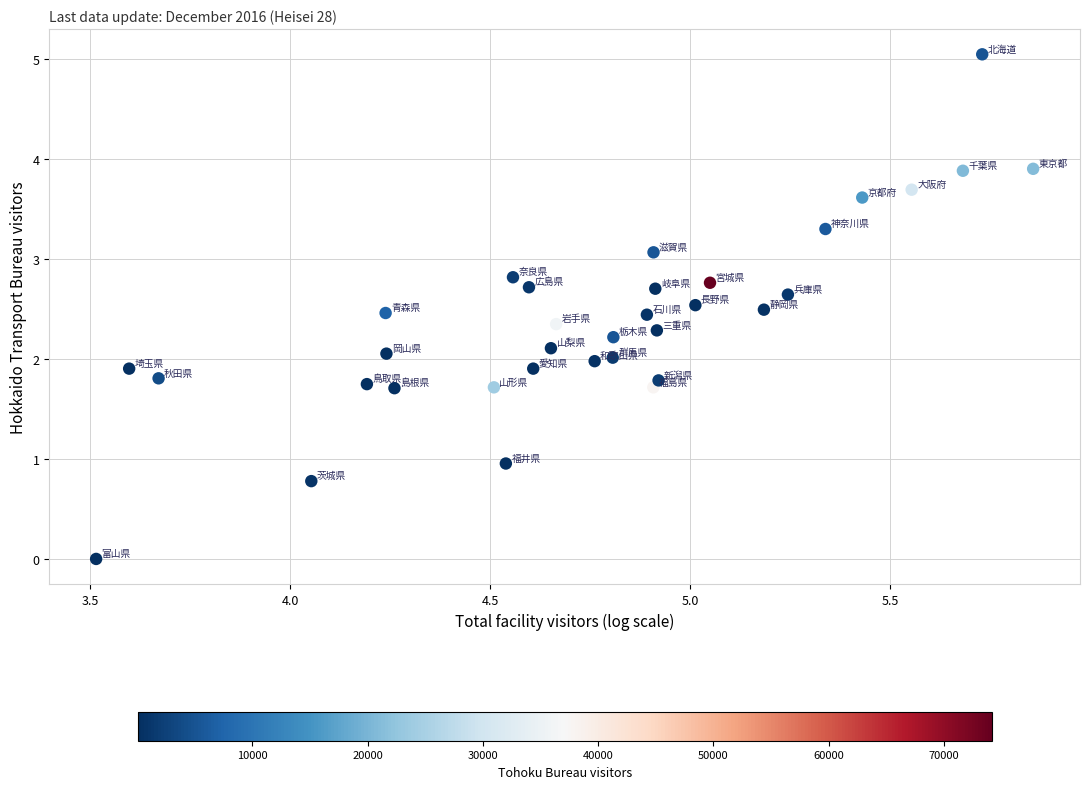

What is the range of X values (max minus min)?

2.3